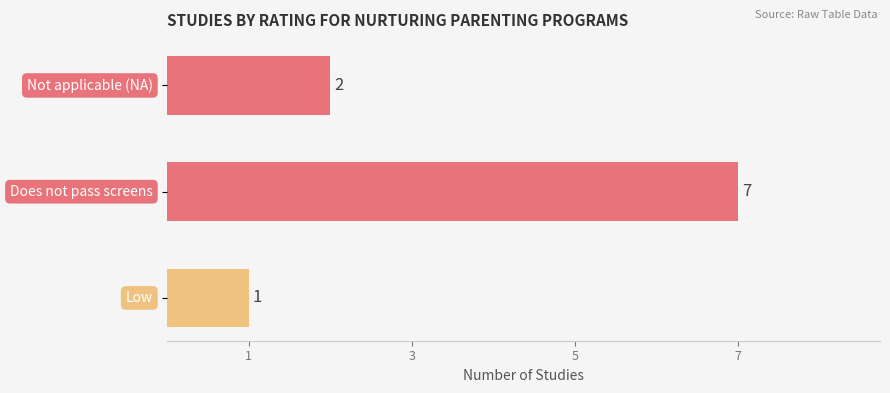

What is the maximum value shown in the chart?

7